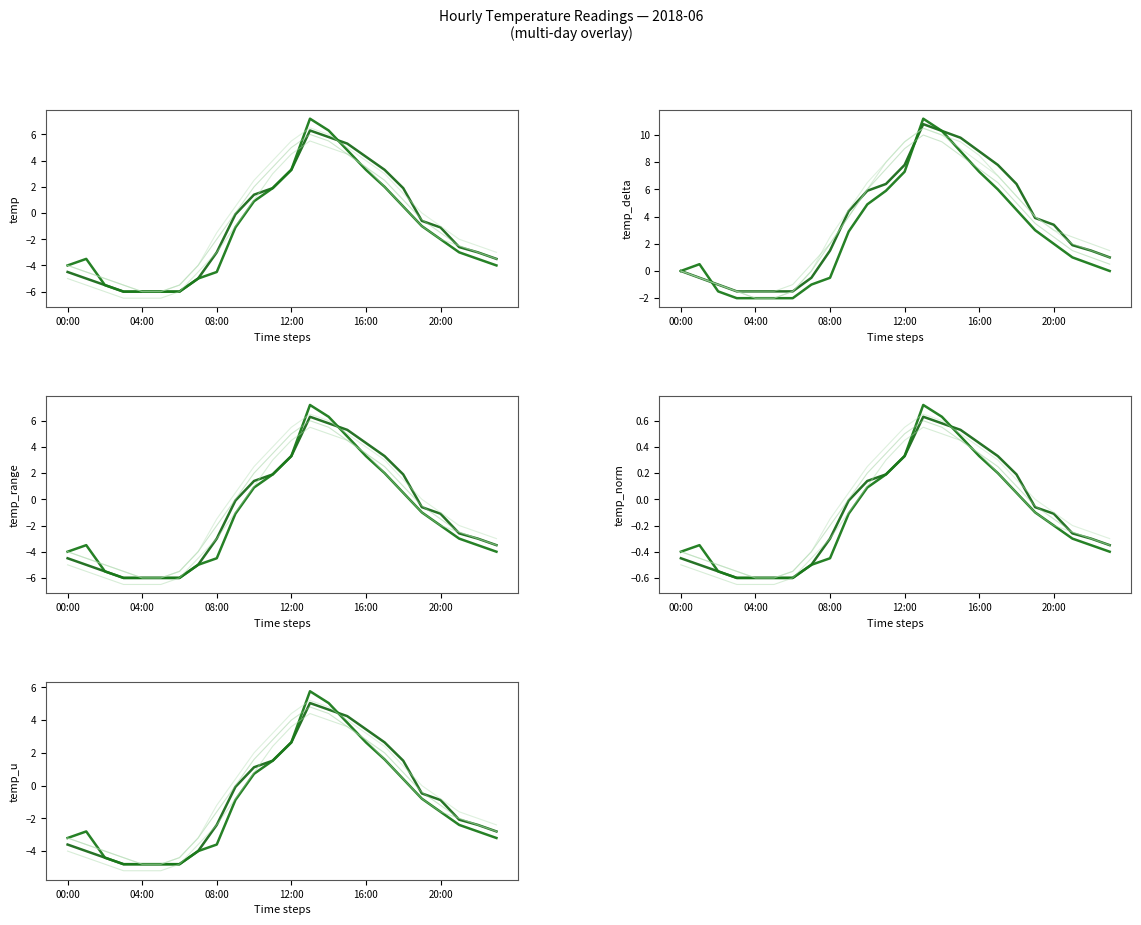

Reading left to right, extract all data points from this chart.

2018-06-01: 00:00=-4.5	01:00=-5.0	02:00=-5.5	03:00=-6.0	04:00=-6.0	05:00=-6.0	06:00=-6.0	07:00=-5.0	08:00=-3.0	09:00=-0.1	10:00=1.4	11:00=1.9	12:00=3.3	13:00=6.3	14:00=5.8	15:00=5.3	16:00=4.3	17:00=3.3	18:00=1.9	19:00=-0.6	20:00=-1.1	21:00=-2.6	22:00=-3.0	23:00=-3.5
2018-06-02: 00:00=-4.0	01:00=-3.5	02:00=-5.5	03:00=-6.0	04:00=-6.0	05:00=-6.0	06:00=-6.0	07:00=-5.0	08:00=-4.5	09:00=-1.1	10:00=0.9	11:00=1.9	12:00=3.3	13:00=7.2	14:00=6.3	15:00=4.8	16:00=3.3	17:00=2.0	18:00=0.5	19:00=-1.0	20:00=-2.0	21:00=-3.0	22:00=-3.5	23:00=-4.0
2018-06-03: 00:00=-5.0	01:00=-5.5	02:00=-6.0	03:00=-6.5	04:00=-6.5	05:00=-6.5	06:00=-6.0	07:00=-4.5	08:00=-3.0	09:00=-1.0	10:00=1.0	11:00=3.0	12:00=4.5	13:00=5.5	14:00=5.0	15:00=4.5	16:00=3.5	17:00=2.0	18:00=0.5	19:00=-1.0	20:00=-2.0	21:00=-2.5	22:00=-3.0	23:00=-3.5
2018-06-04: 00:00=-4.0	01:00=-4.5	02:00=-5.0	03:00=-5.5	04:00=-6.0	05:00=-6.0	06:00=-5.5	07:00=-4.0	08:00=-2.0	09:00=0.0	10:00=2.0	11:00=3.5	12:00=5.0	13:00=6.0	14:00=5.5	15:00=4.5	16:00=3.5	17:00=2.5	18:00=1.0	19:00=-0.5	20:00=-1.5	21:00=-2.5	22:00=-3.0	23:00=-3.5
2018-06-05: 00:00=-4.0	01:00=-4.5	02:00=-5.0	03:00=-5.5	04:00=-6.0	05:00=-6.0	06:00=-5.5	07:00=-4.0	08:00=-1.5	09:00=0.5	10:00=2.5	11:00=4.0	12:00=5.5	13:00=6.5	14:00=6.0	15:00=5.0	16:00=4.0	17:00=3.0	18:00=1.5	19:00=0.0	20:00=-1.0	21:00=-2.0	22:00=-2.5	23:00=-3.0